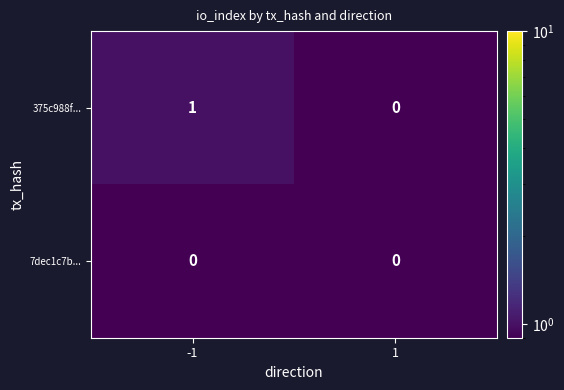

Which series changed the most between -1 and 1?

375c988f...